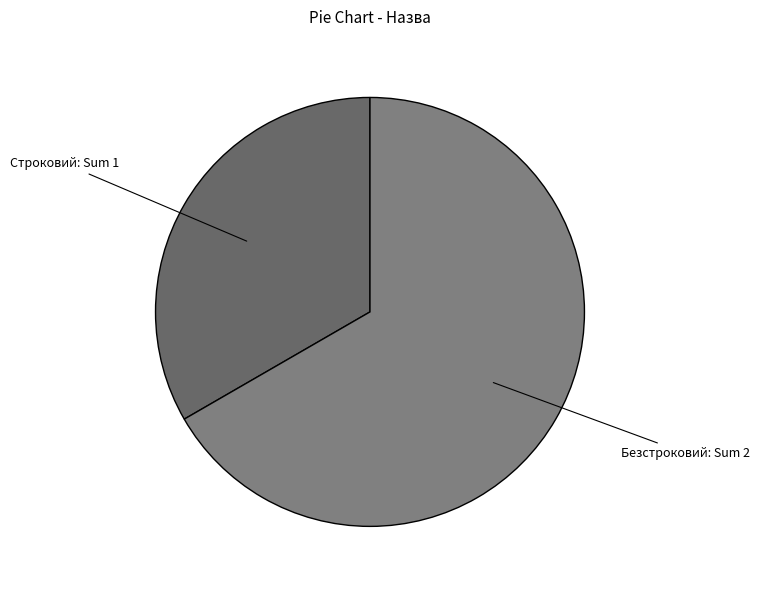

Approximately how many times larger is the value at Безстроковий compared to Строковий?

2.0